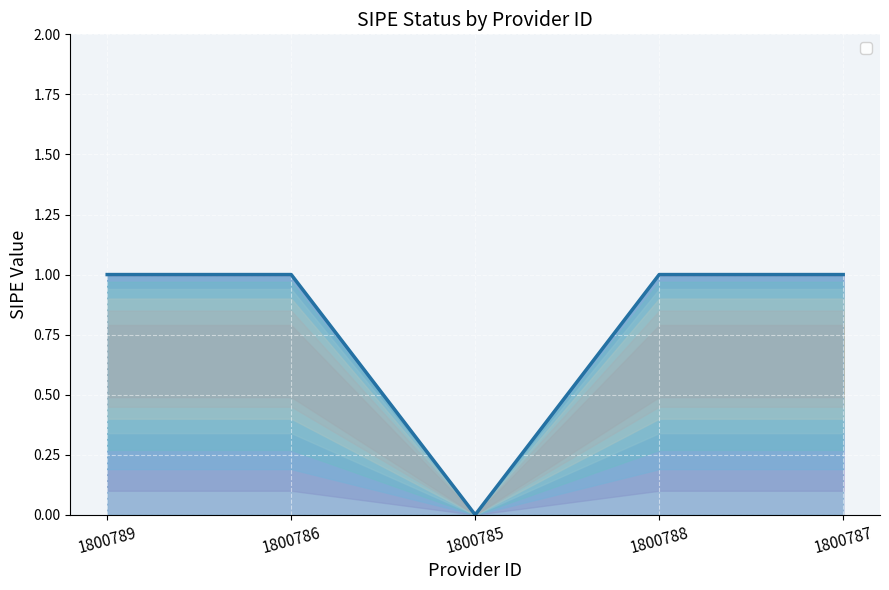

What is the change in value from 1800785 to 1800788?

+1